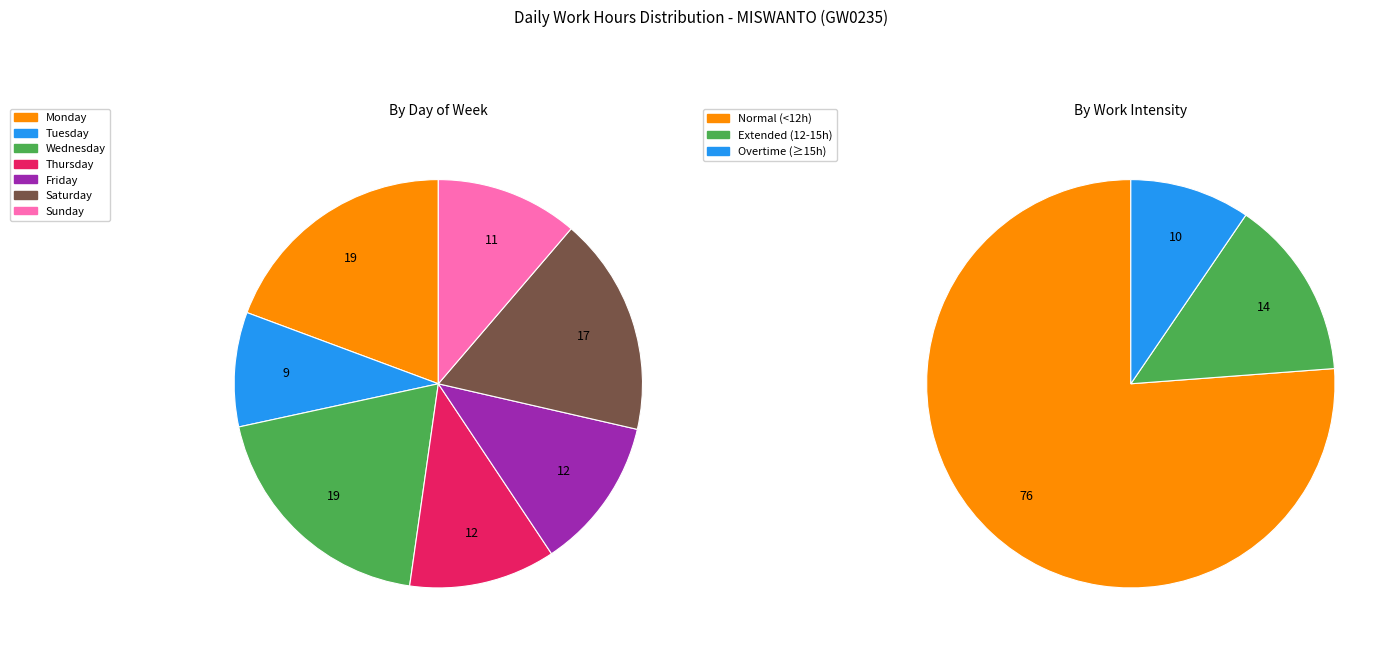

The 12-Wed slice represents 1% of the pie. True or false?

False